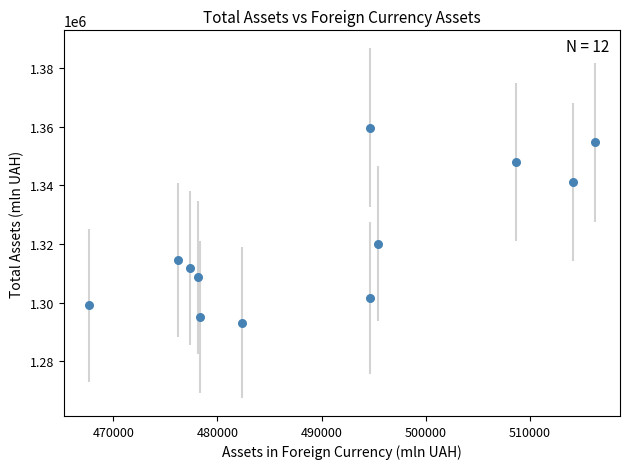

What is the range of Y values (max minus min)?

66562